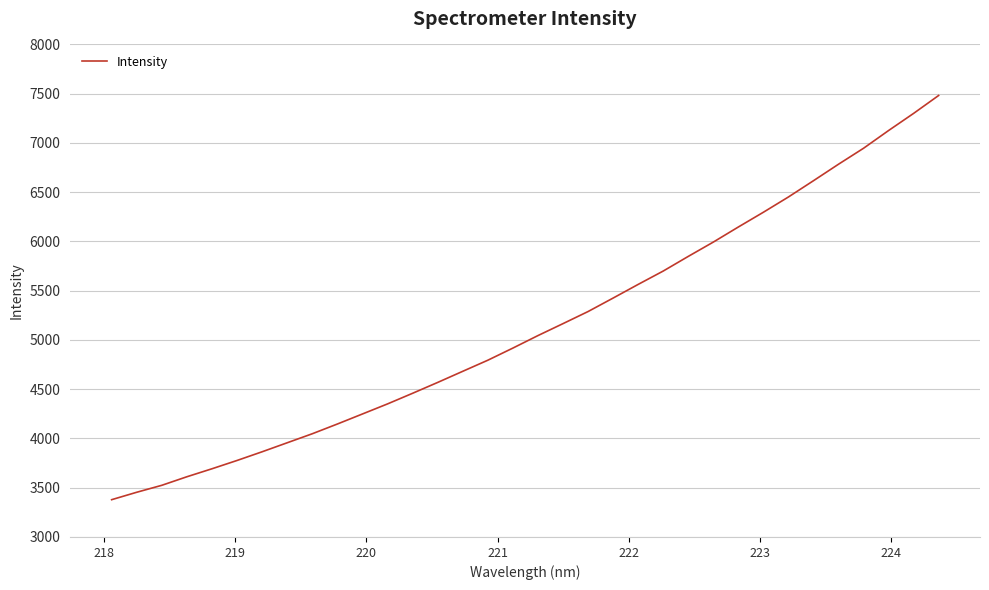

What is the maximum value shown in the chart?

7482.0